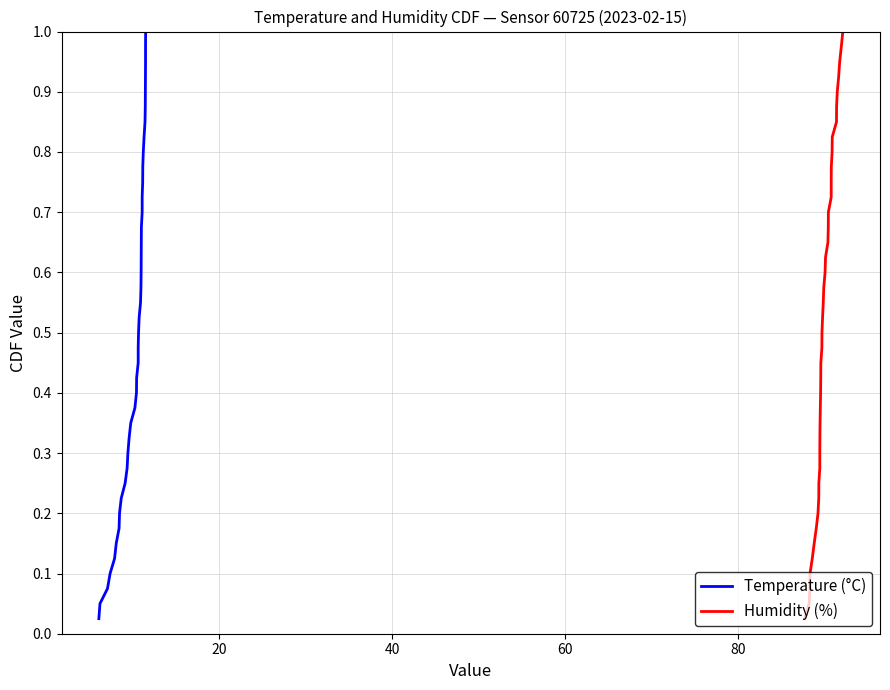

What is the greatest value displayed?

1.0